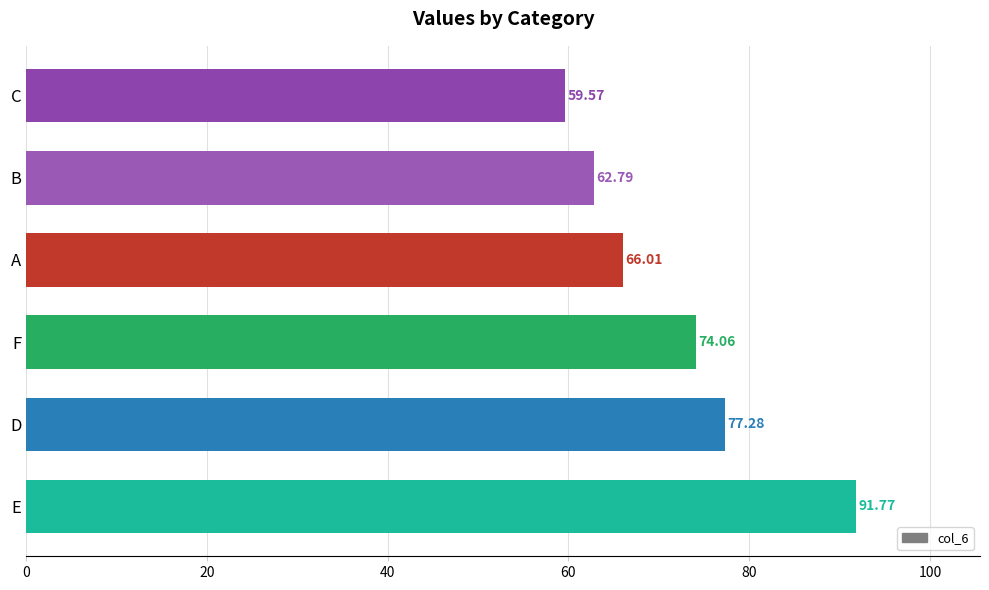

List the labels in order of value, largest first.

E, D, F, A, B, C